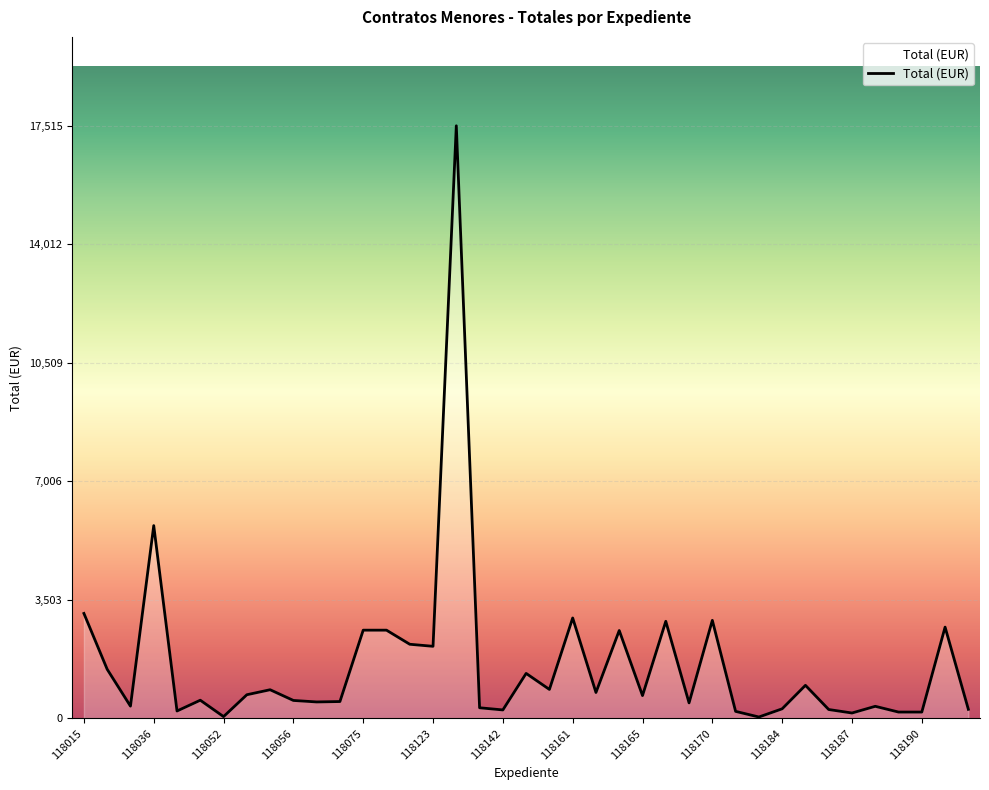

What is the greatest value displayed?

17515.0